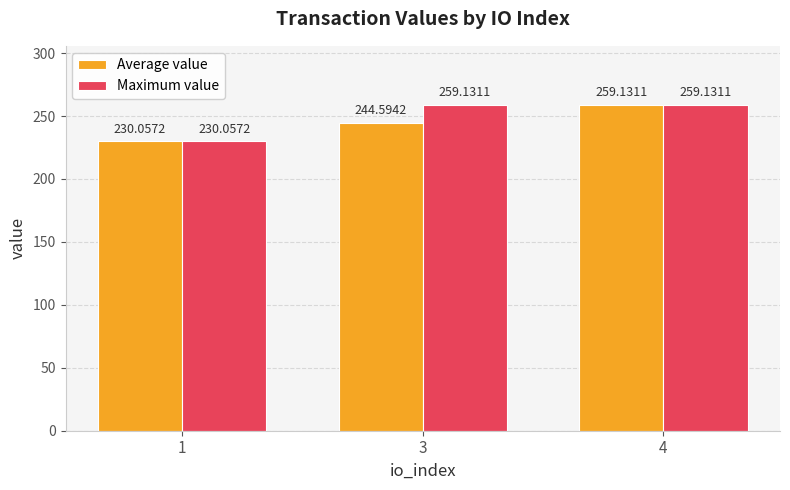

What is the sum of the Maximum value values at 3 and 1?

489.2